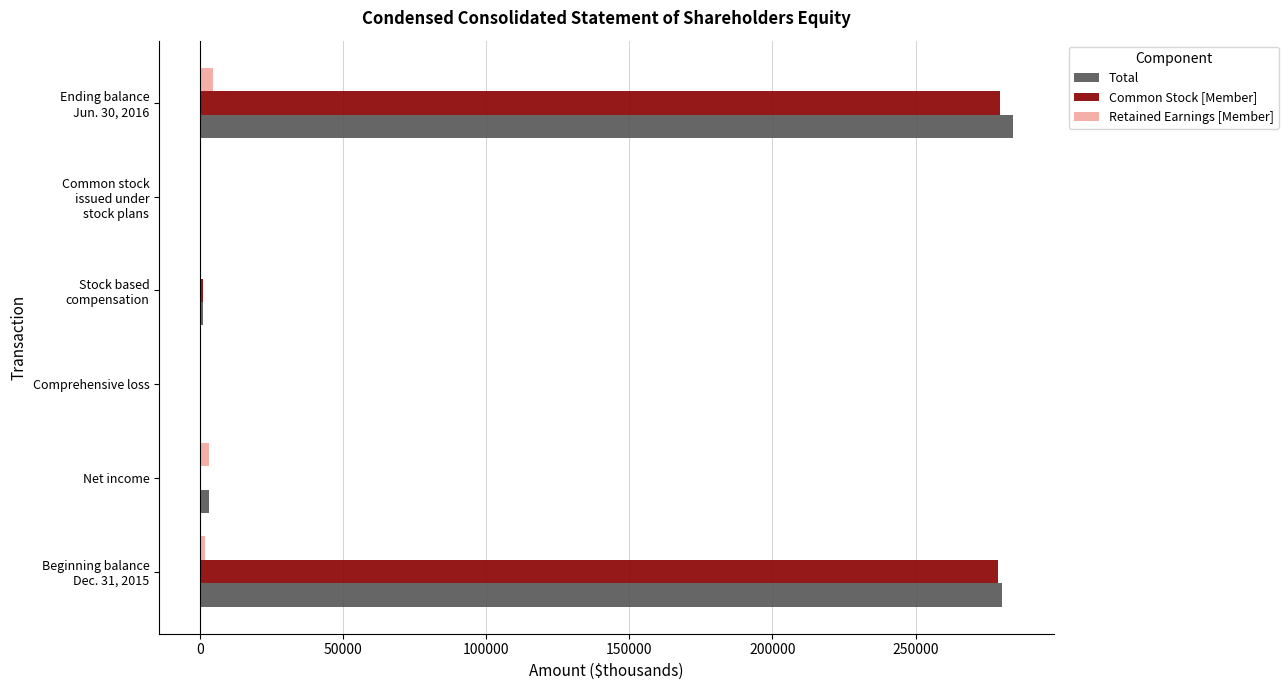

What is the maximum value shown in the chart?

284075